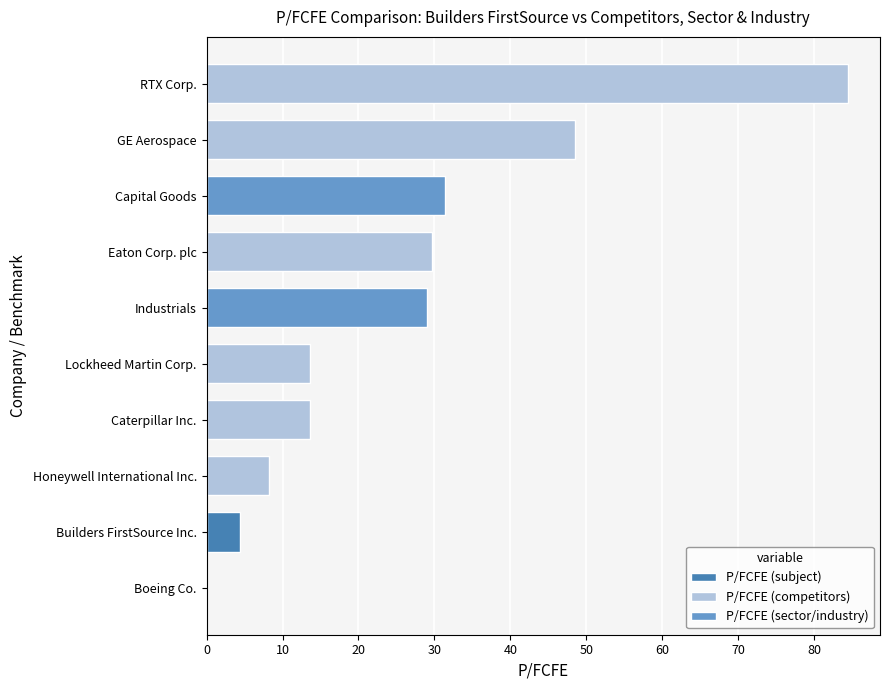

What is the change in value from Caterpillar Inc. to Industrials?

+15.4